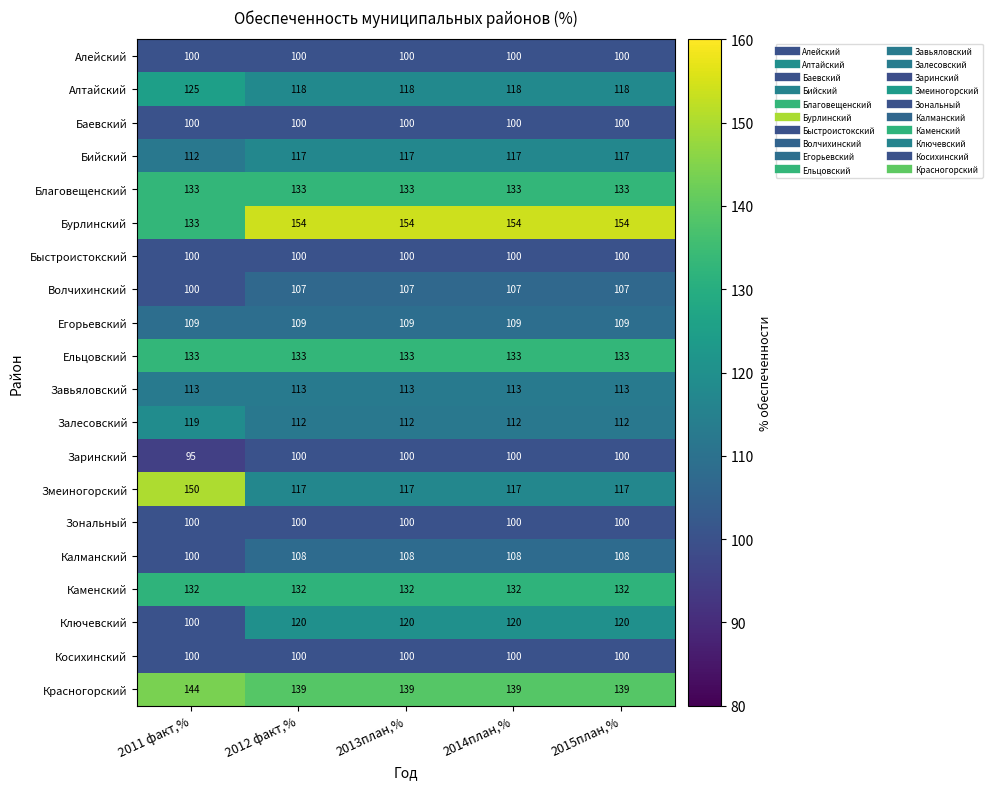

What is the minimum value shown in the chart?

95